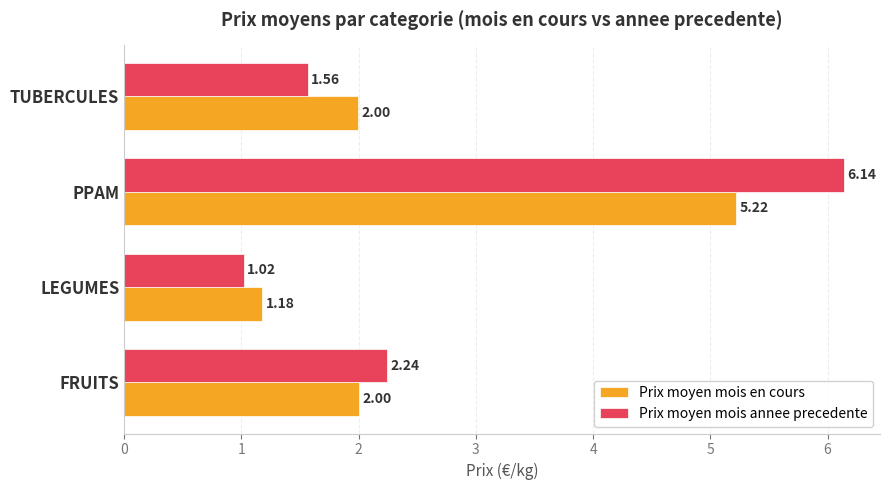

Which series has the widest spread of values?

Prix moyen mois annee precedente